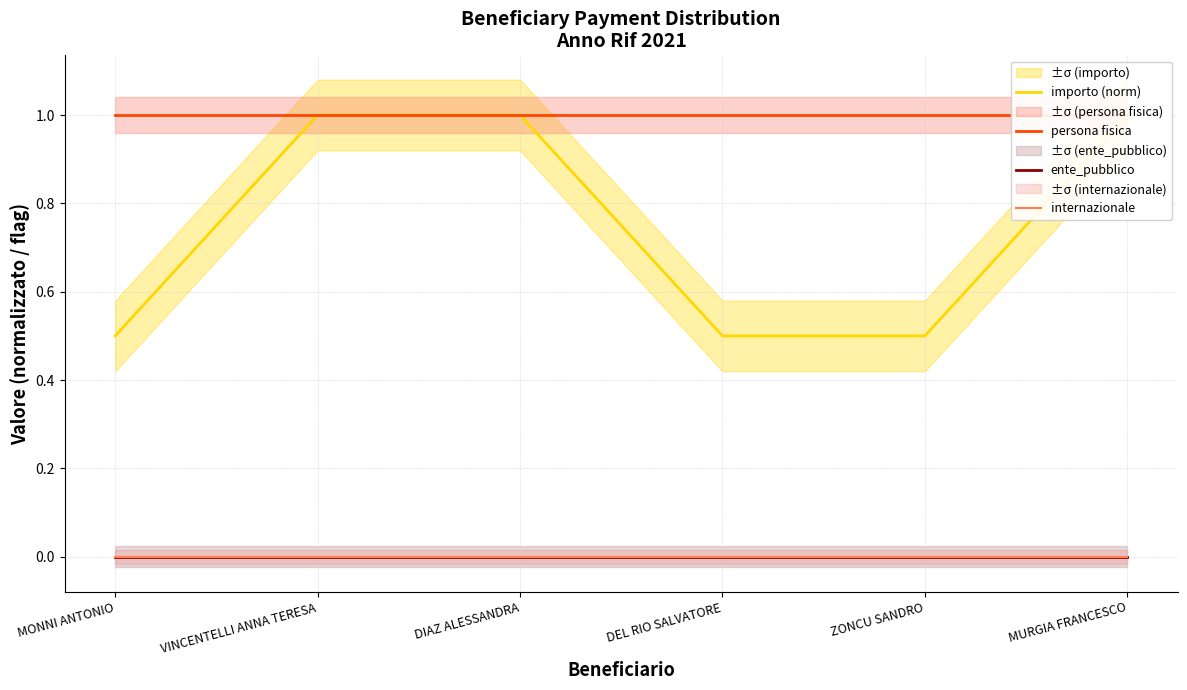

True or false: internazionale and ente_pubblico intersect in this chart.

False